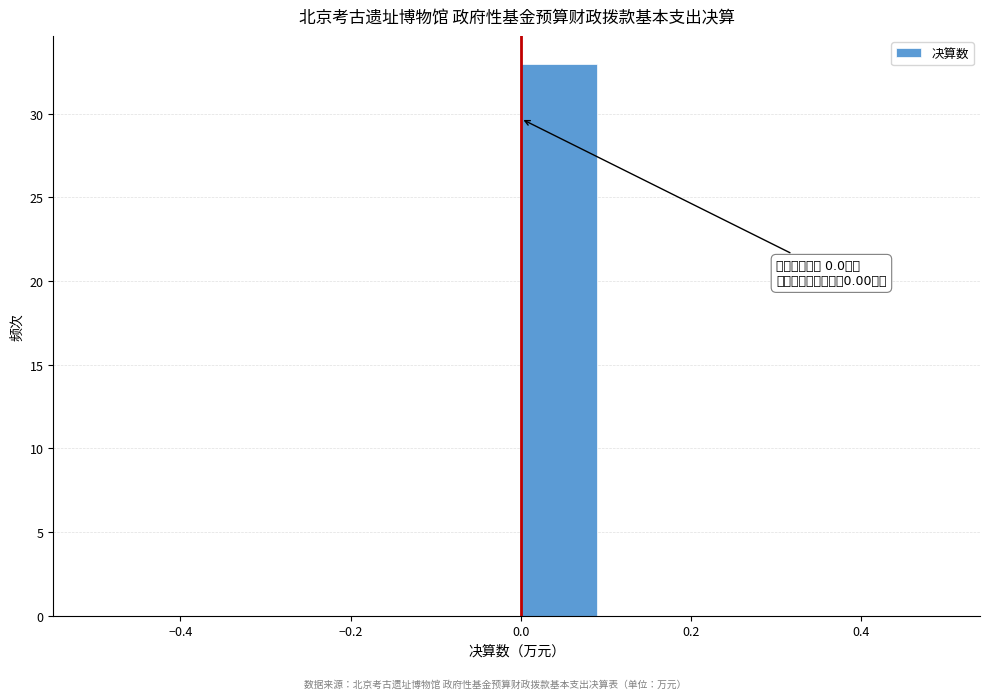

Which range on the x-axis has the tallest bar?

0.0 to 0.1